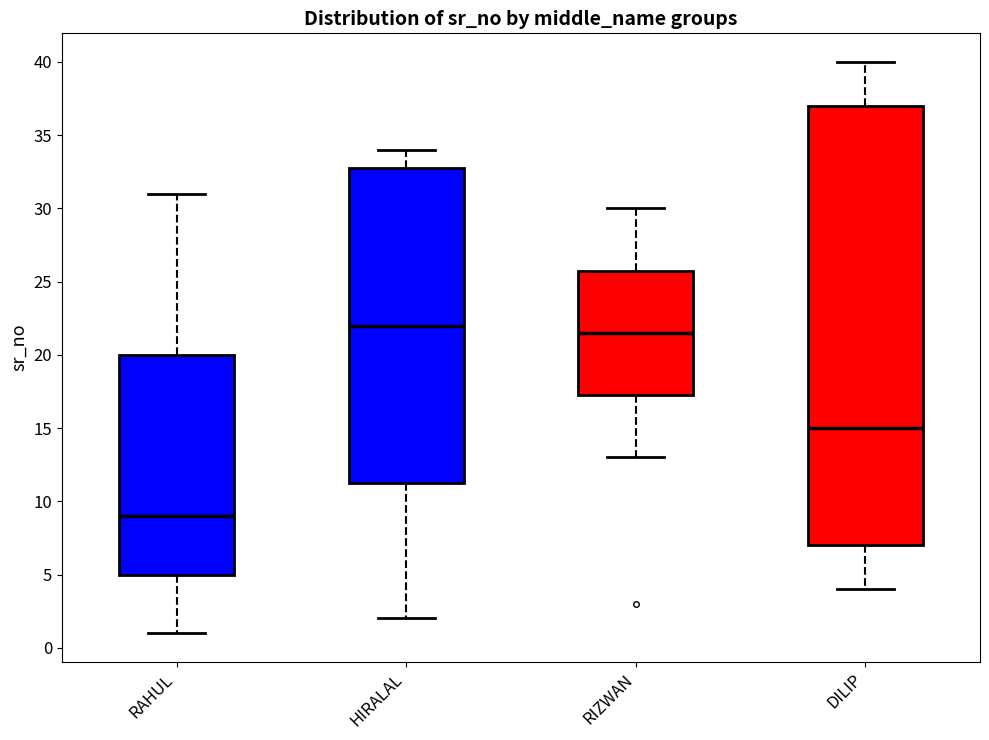

Which box has the lowest median line?

RAHUL